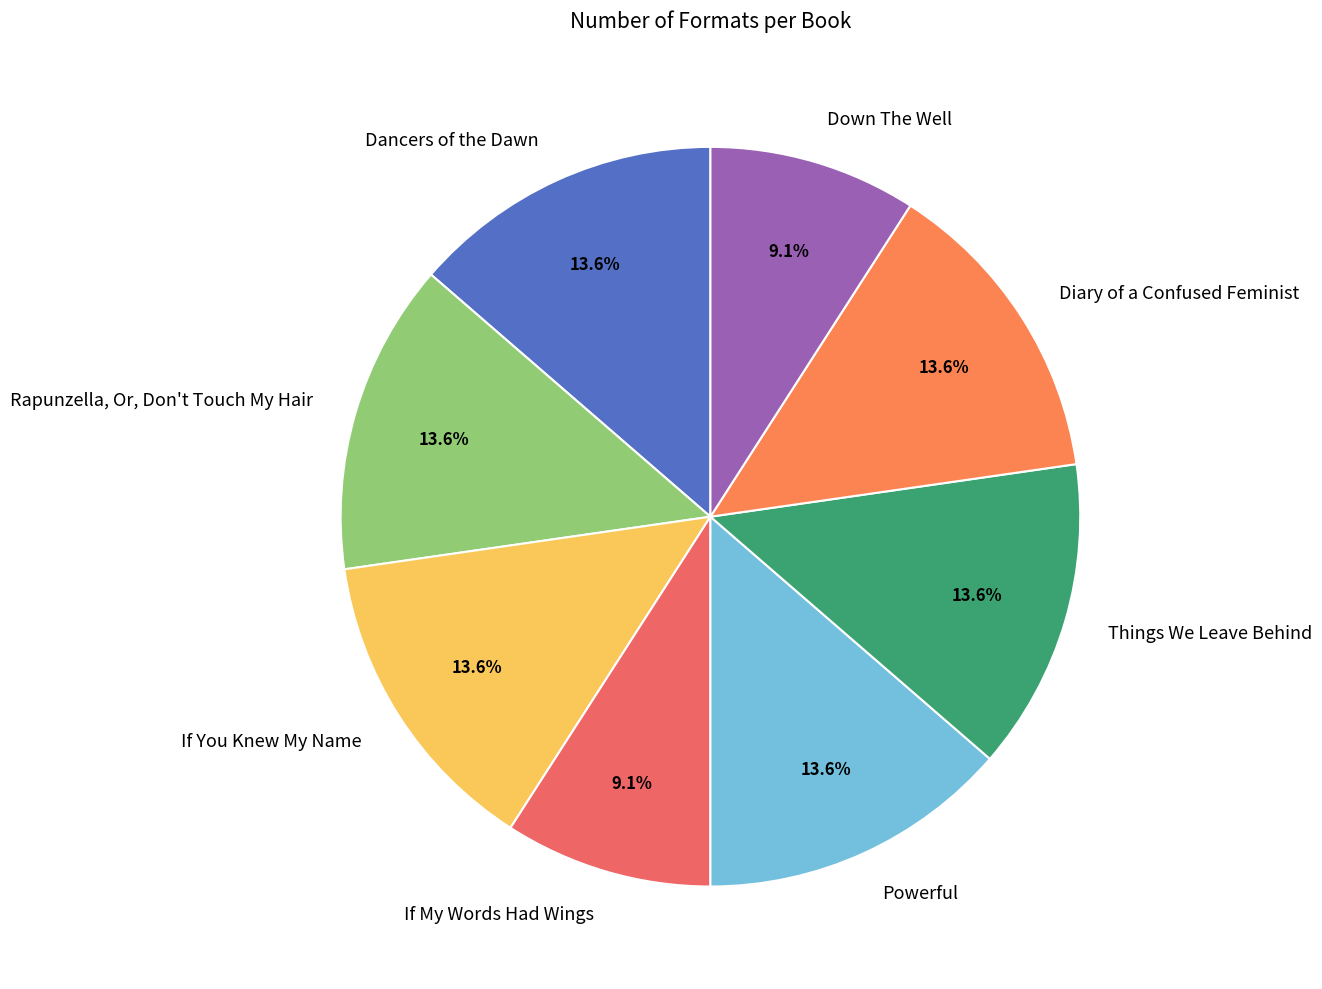

Combined, what portion of the pie is Rapunzella, Or, Don't Touch My Hair and Down The Well?

22.7%